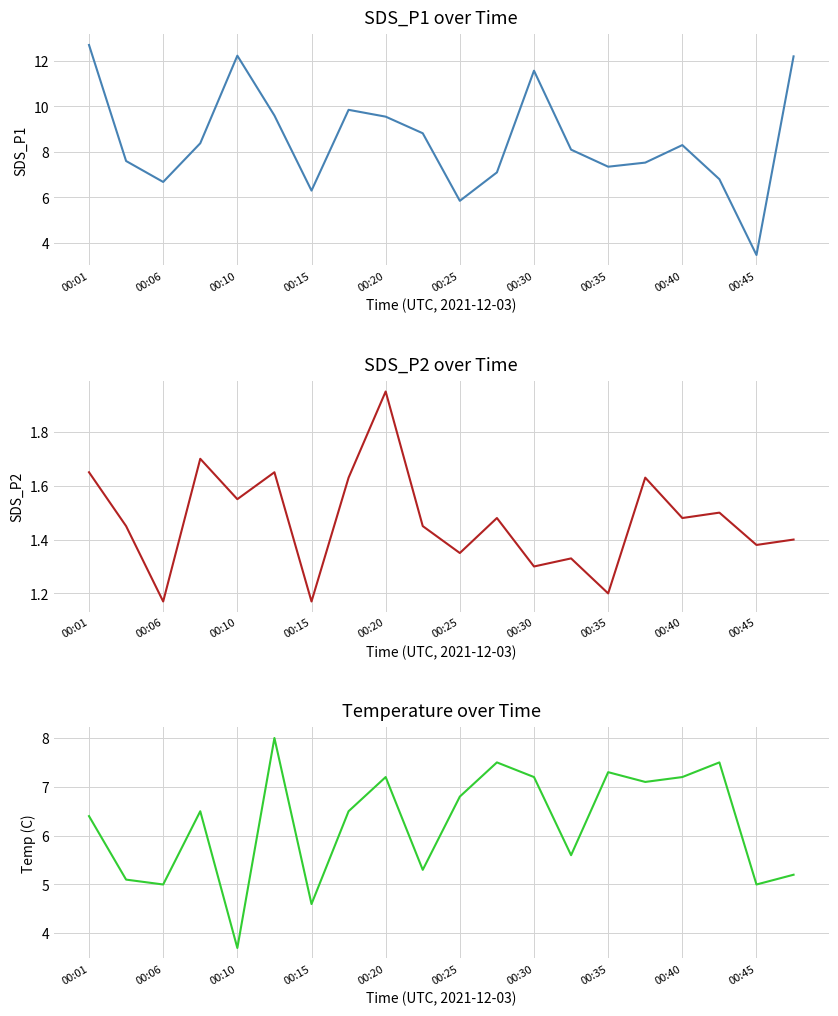

What is the sum of all SDS_P1 values?

170.0